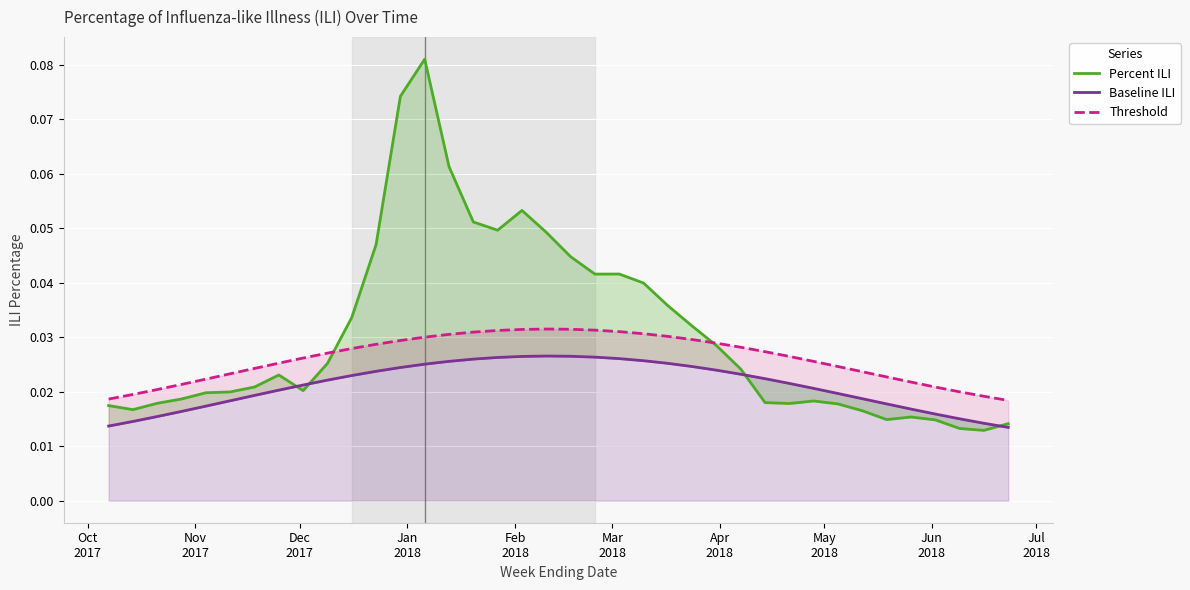

How many intersections are there between Percent ILI and Threshold?

2